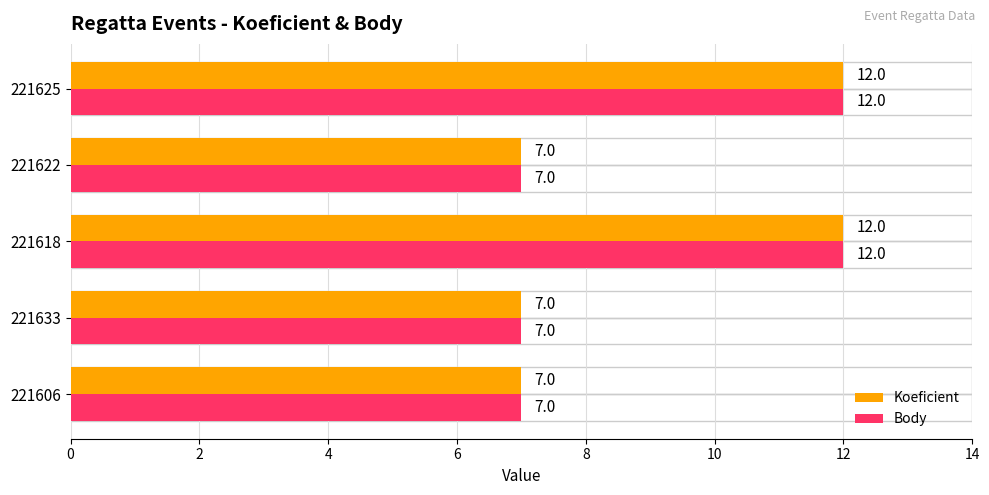

What is the maximum value for Koeficient?

12